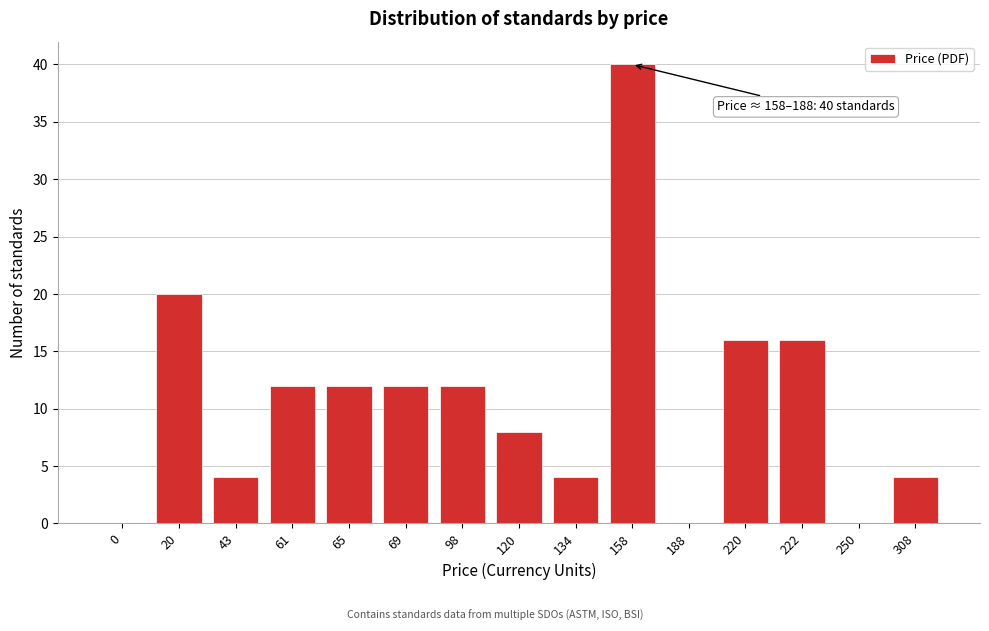

Reading left to right, what are all the values shown in this chart?

0=0	20=20	43=4	61=12	65=12	69=12	98=12	120=8	134=4	158=40	188=0	220=16	222=16	250=0	308=4